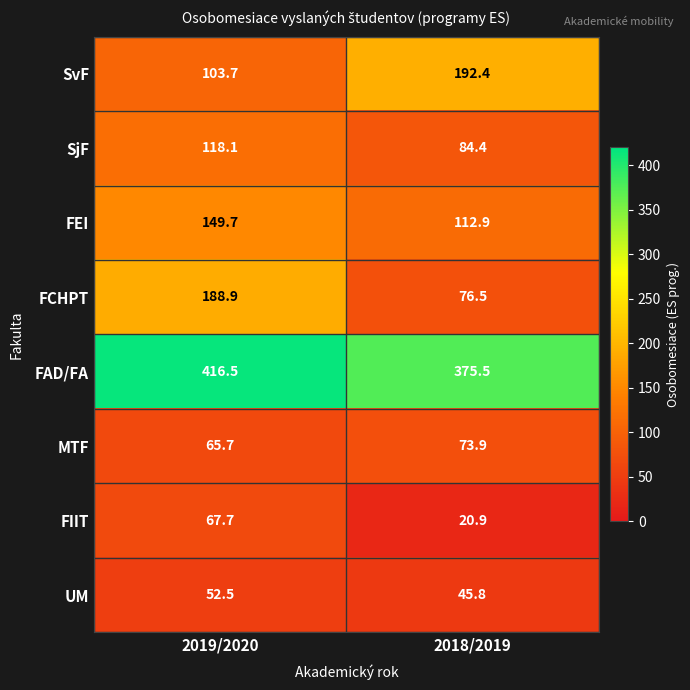

The FCHPT series shows 46.2 at 2018/2019. True or false?

False